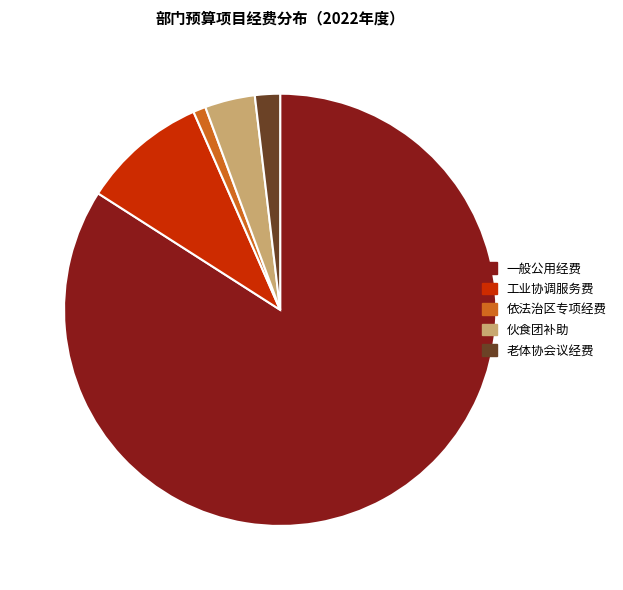

Is it true that 工业协调服务费 is 9% of the pie?

True